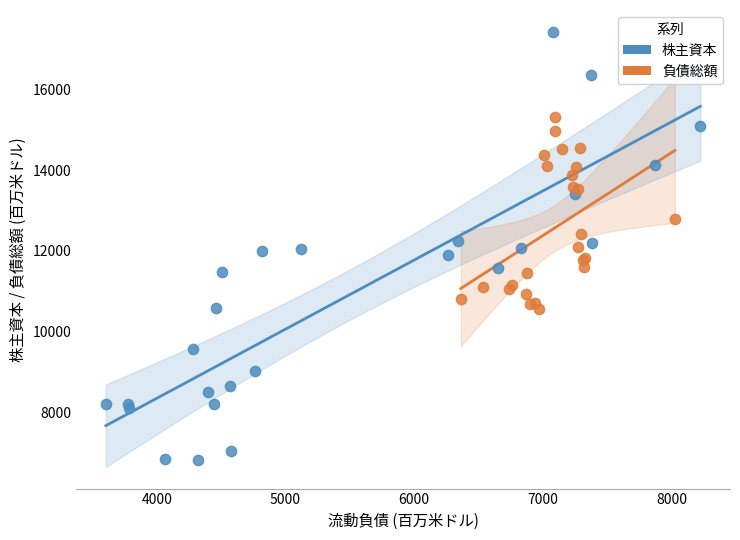

Which series reaches the minimum Y coordinate?

株主資本